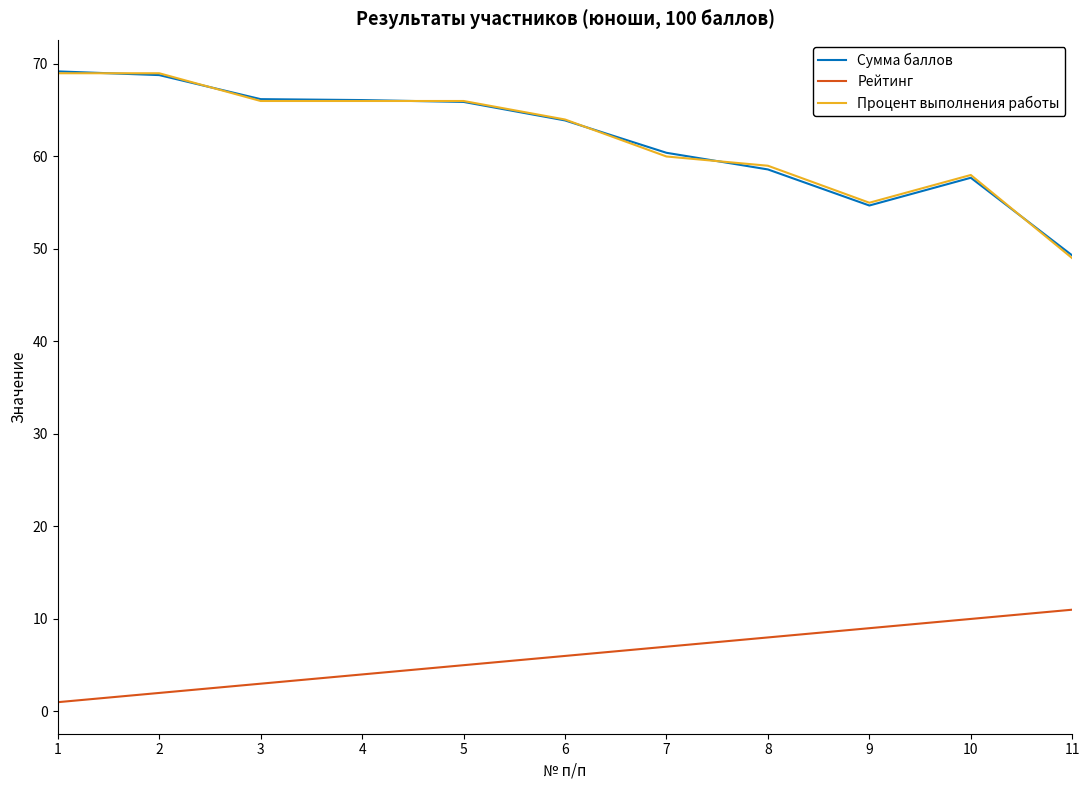

Is the value of Рейтинг at 5 greater than the value of Сумма баллов at 8?

No